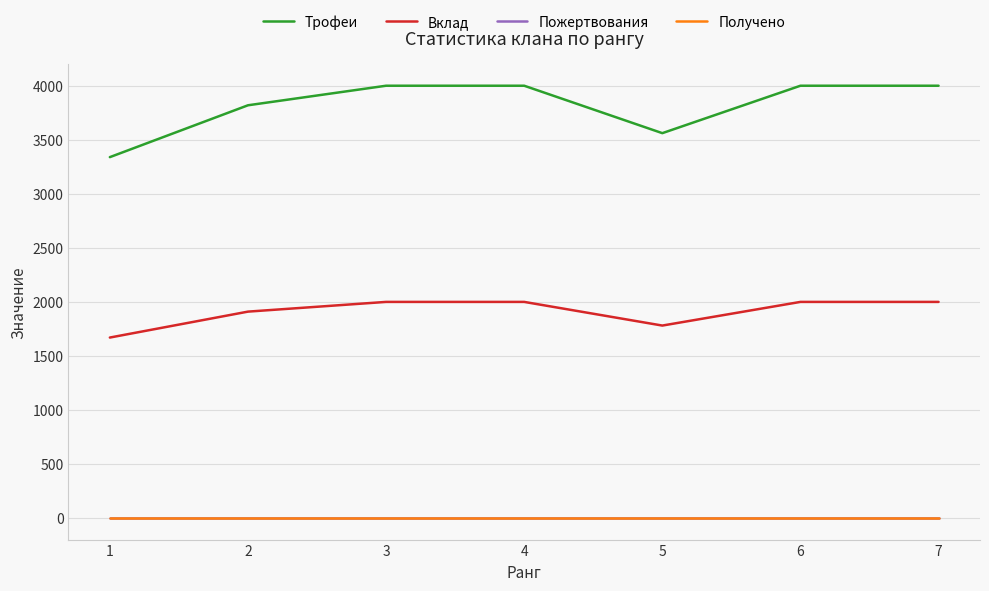

Does the chart have visible grid lines?

Yes